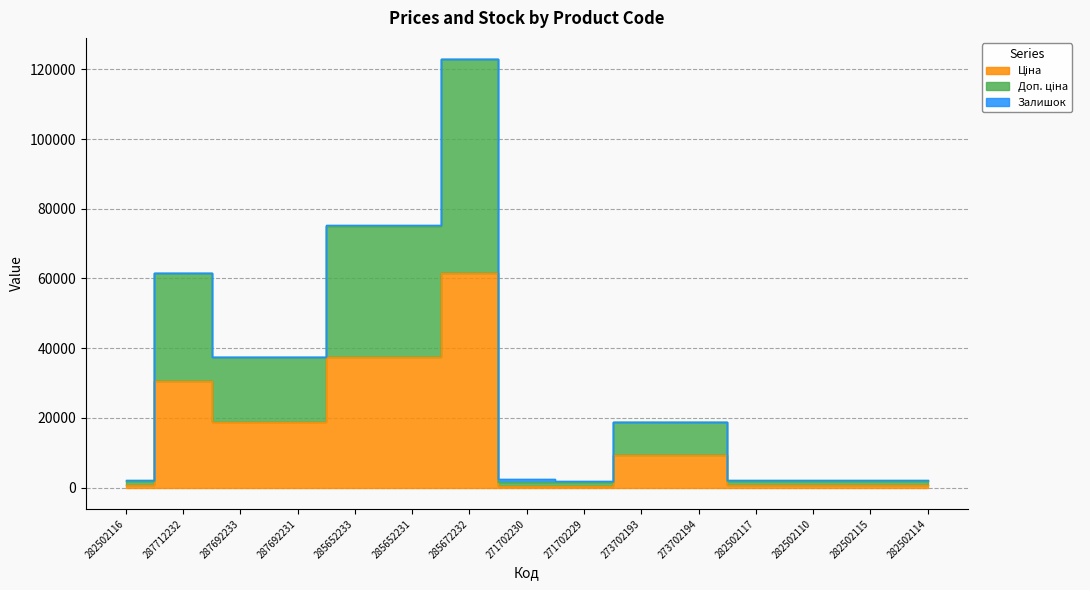

Where is Доп. ціна nearest to the value 62414?

287712232